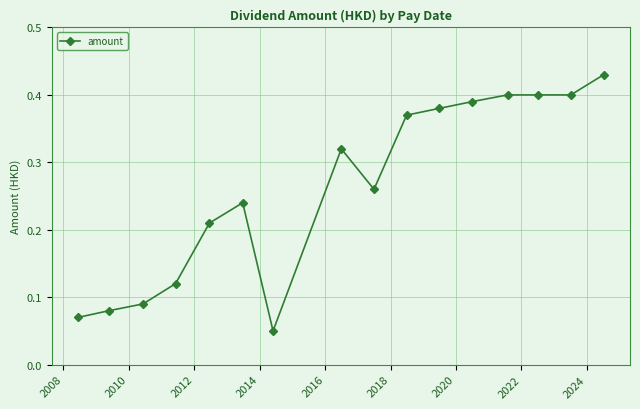

How many values are between 0 and 1?

16